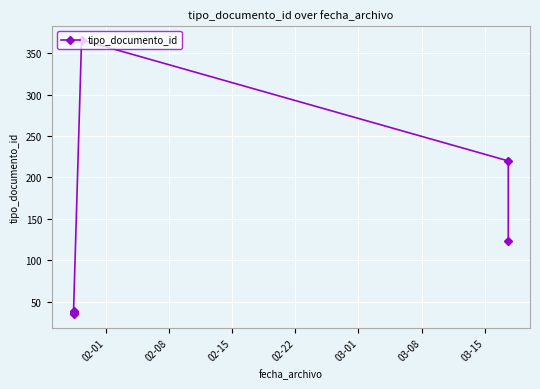

How many series are shown in this chart?

1